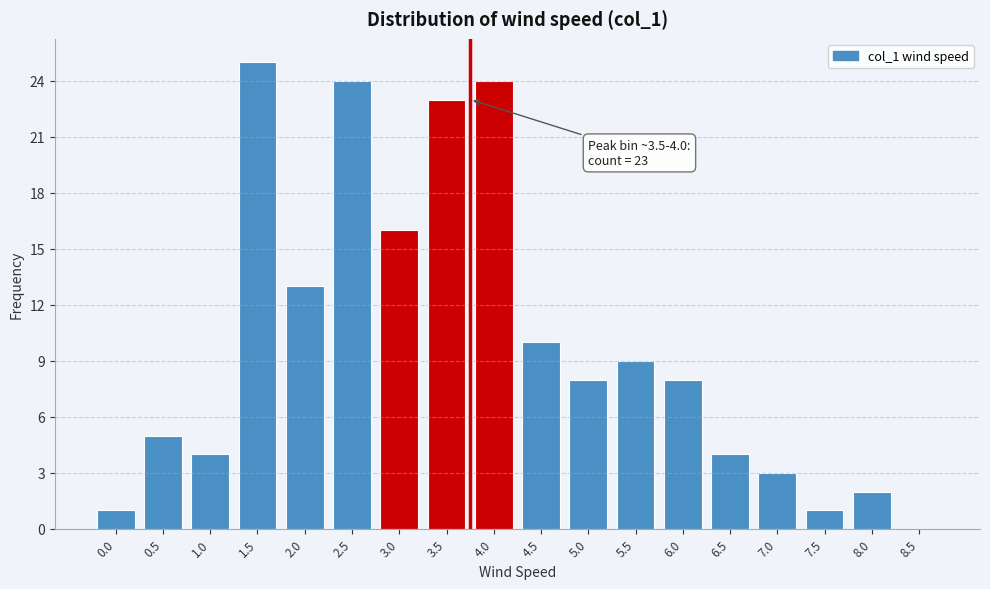

Reading left to right, extract all data points from this chart.

0.0=1	0.5=5	1.0=4	1.5=25	2.0=13	2.5=24	3.0=16	3.5=23	4.0=24	4.5=10	5.0=8	5.5=9	6.0=8	6.5=4	7.0=3	7.5=1	8.0=2	8.5=0